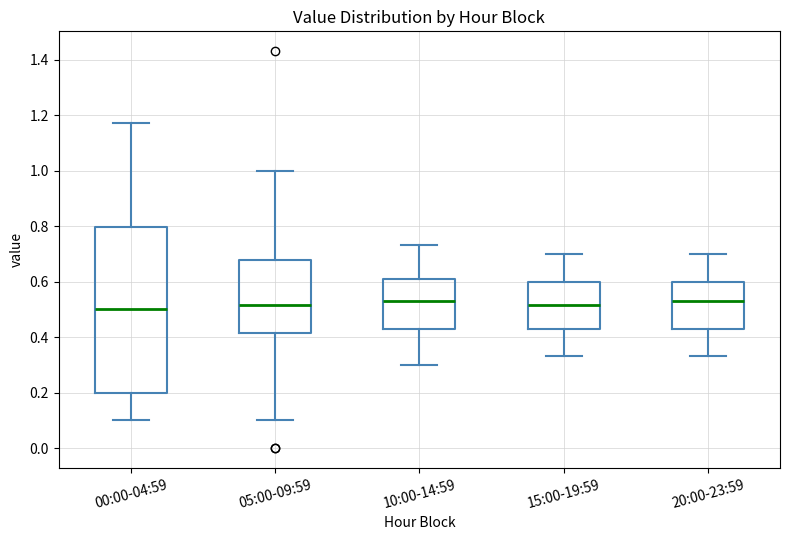

Reading left to right, transcribe this box plot: for each box, give where its median line is, the range the box spans, and where its two whiskers end, as read against the y-axis. The values are not printed on the chart, so give them approximately, as read against the axis.

00:00-04:59: median 0.50, box 0.20 to 0.80, whiskers 0.10 to 1.18
05:00-09:59: median 0.52, box 0.42 to 0.68, whiskers 0.10 to 1.00
10:00-14:59: median 0.54, box 0.44 to 0.60, whiskers 0.30 to 0.74
15:00-19:59: median 0.52, box 0.44 to 0.60, whiskers 0.34 to 0.70
20:00-23:59: median 0.54, box 0.44 to 0.60, whiskers 0.34 to 0.70